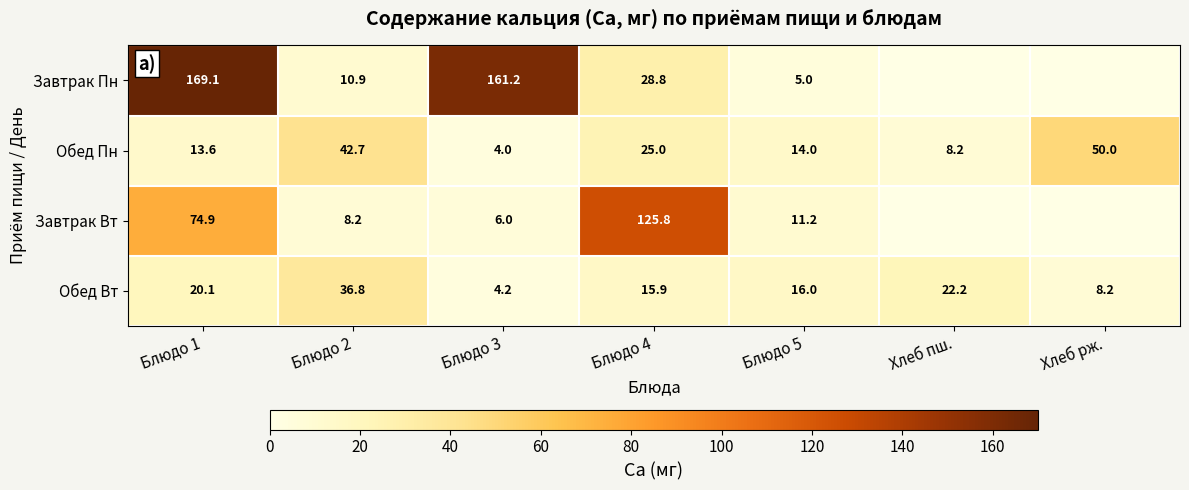

Which label corresponds to the smallest value in the chart?

Хлеб пш.